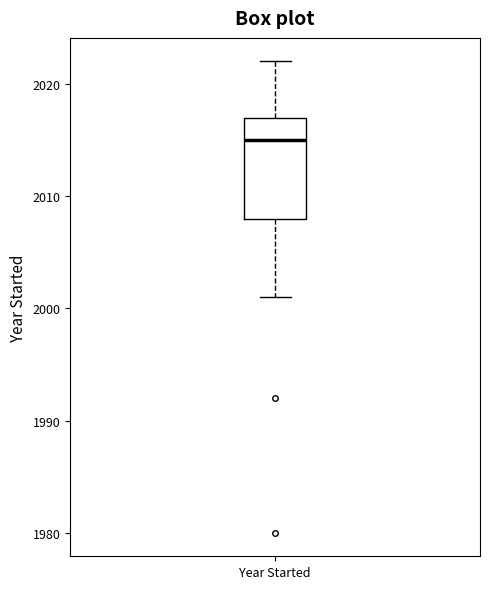

Read this box plot against the y-axis: the position of the median line, the range covered by the box, and the ends of both whiskers. The values are not printed on the chart, so give them approximately, as read against the axis.

median 2015, box 2008 to 2017, whiskers 2001 to 2022